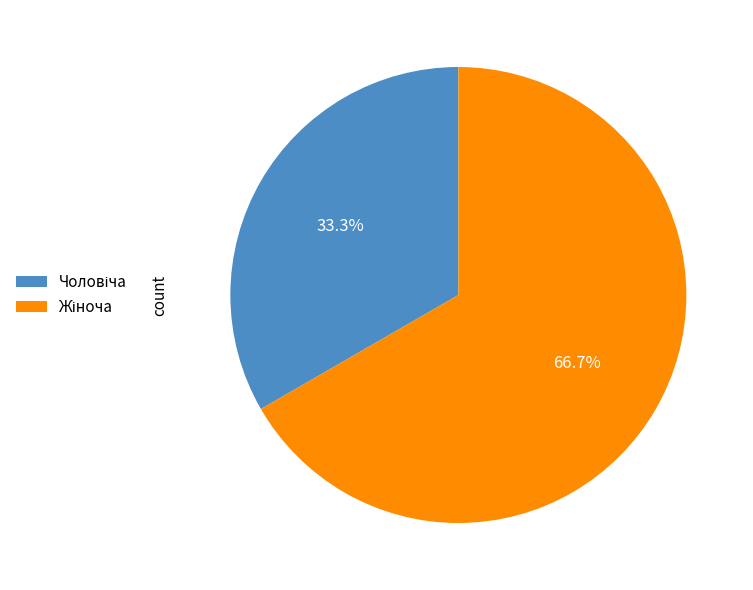

Is there a majority slice in this chart?

Yes